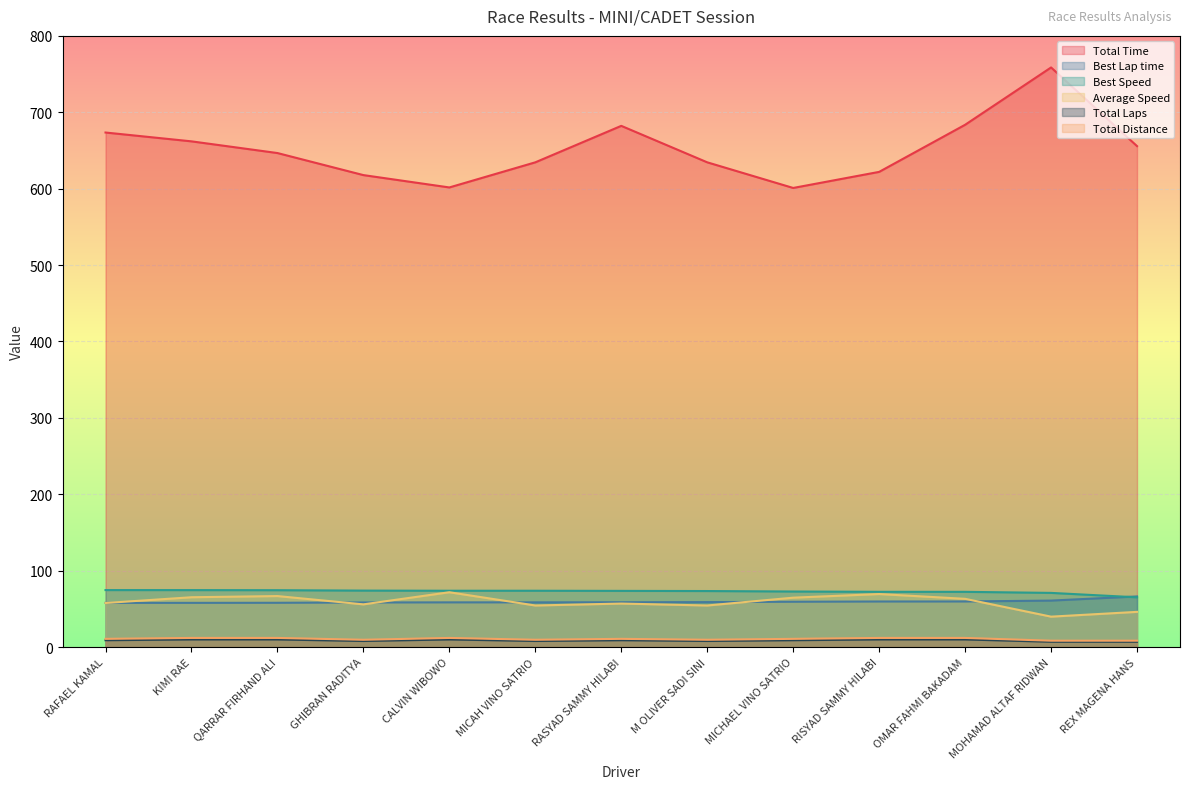

True or false: Best Lap time and Total Laps cross at least once.

False